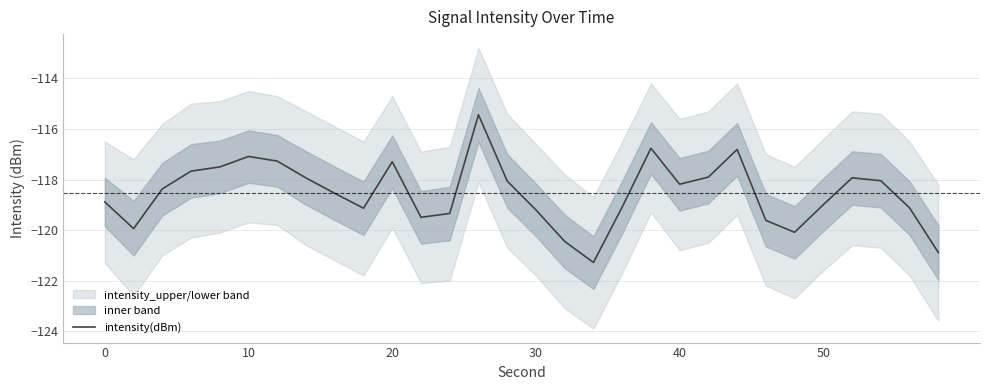

What is the sum of all values?

-3556.4